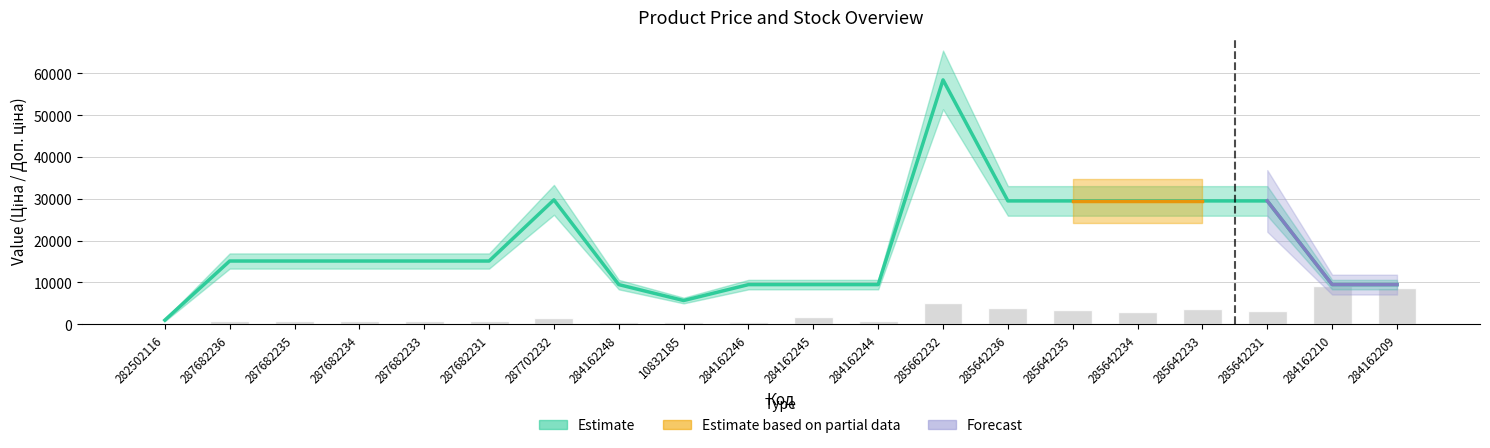

The value at 284162248 is 474.0. True or false?

True